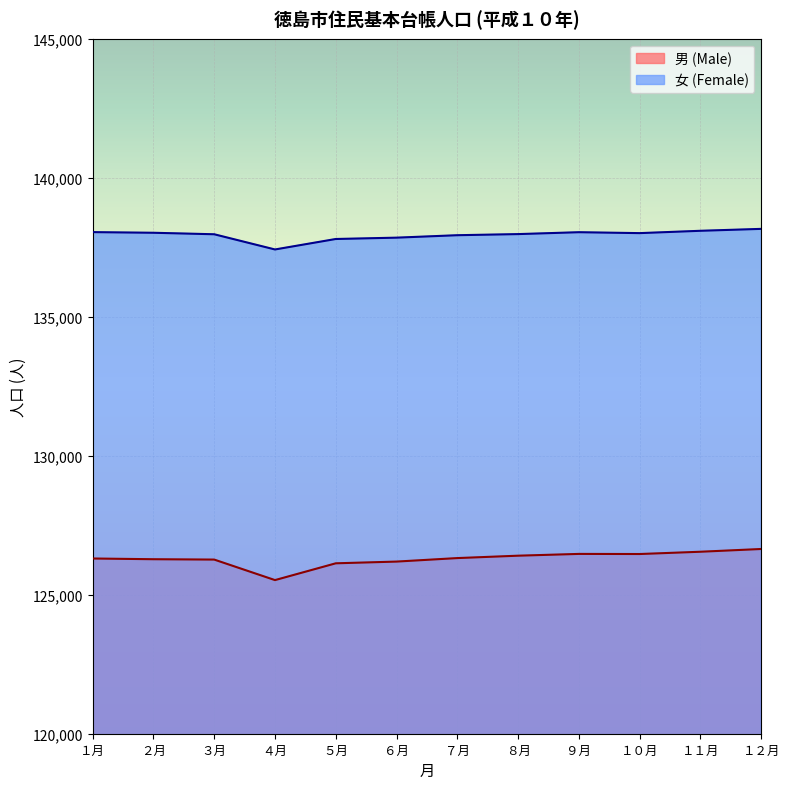

Is the value of 男 (Male) at ２月 greater than the value of 女 (Female) at ２月?

No